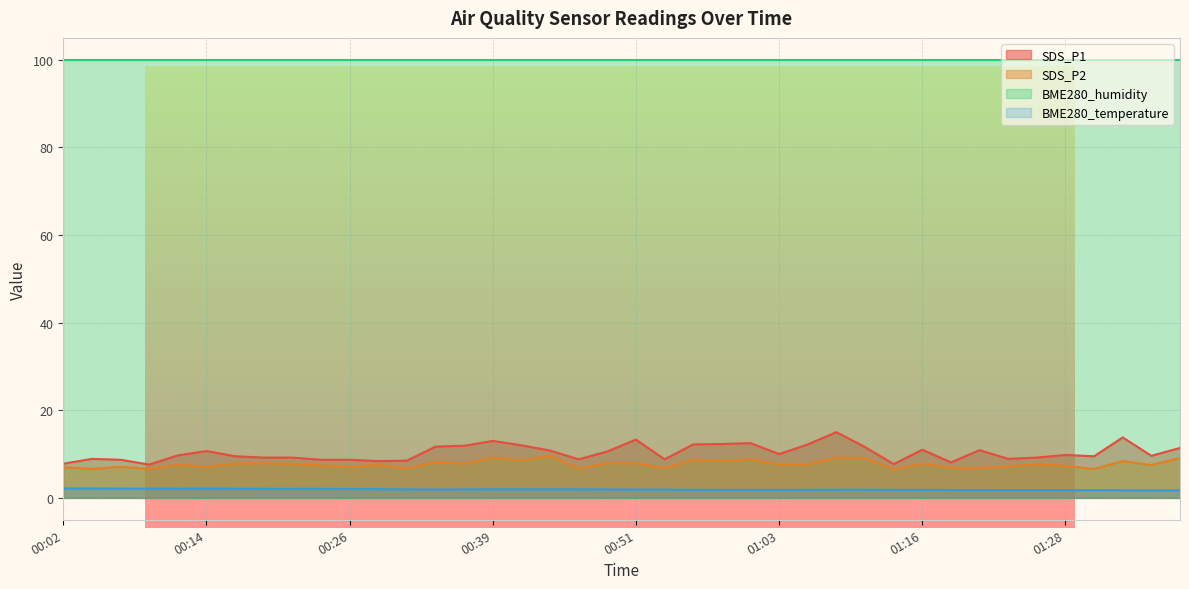

Which series changed the most between 00:12 and 00:22?

SDS_P1